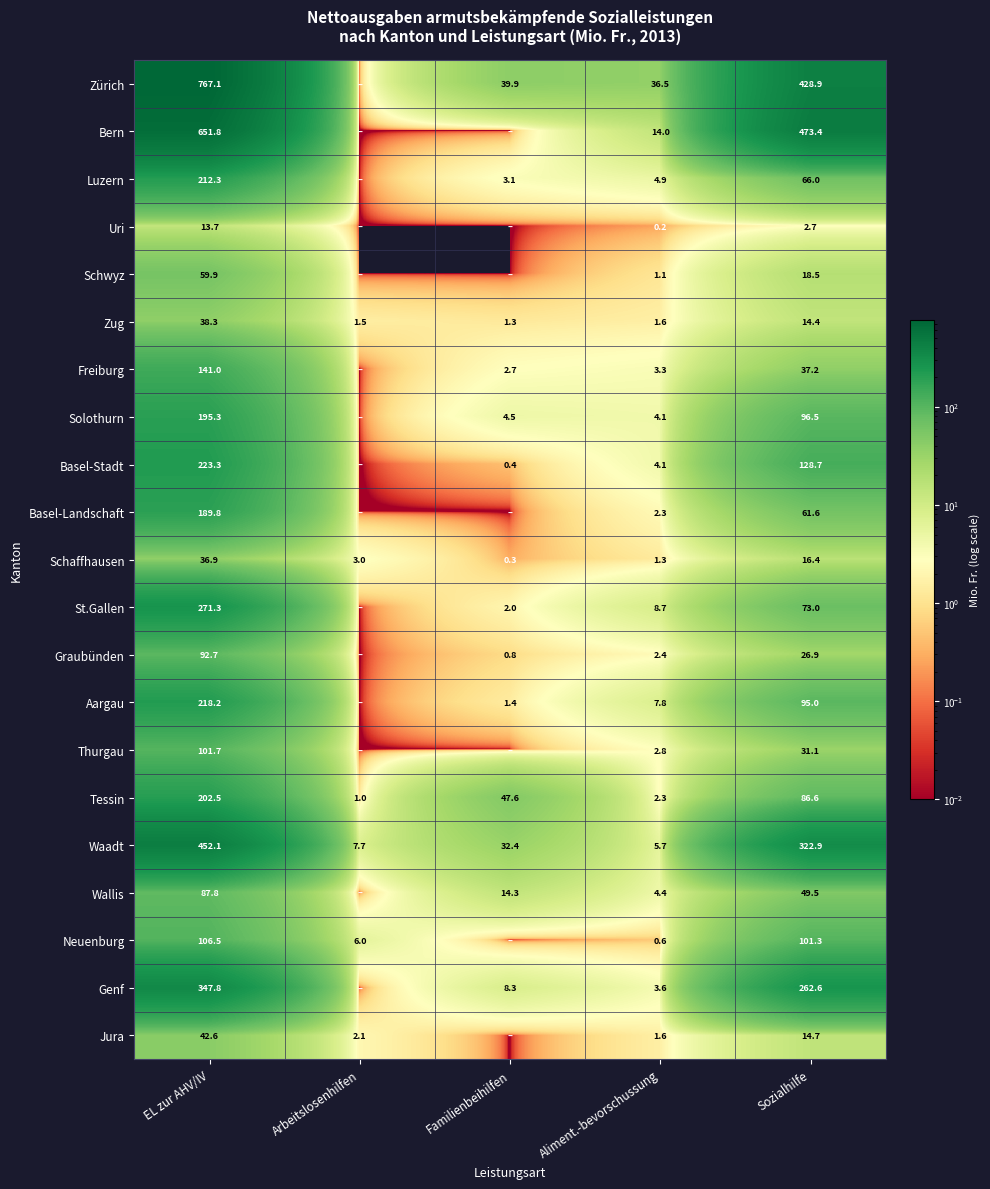

The value of Schaffhausen at EL zur AHV/IV is 36.9. True or false?

True